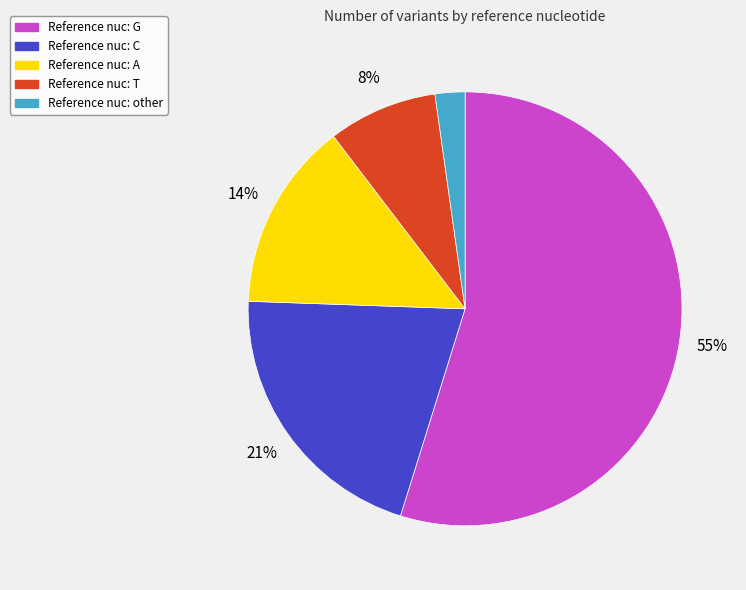

To the nearest percent, what is the average slice percentage?

20%